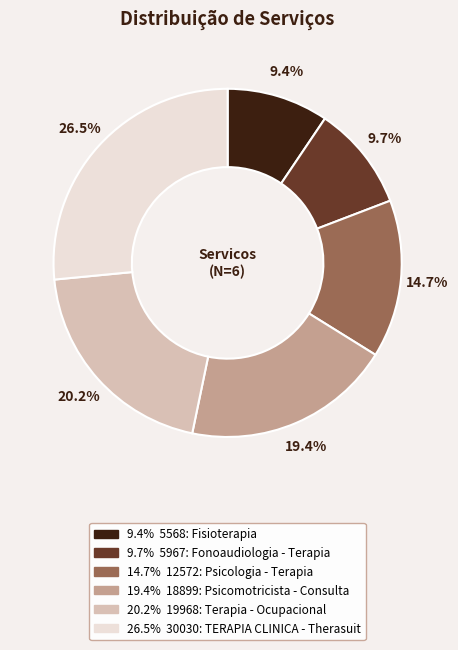

Does any single category account for the majority?

No